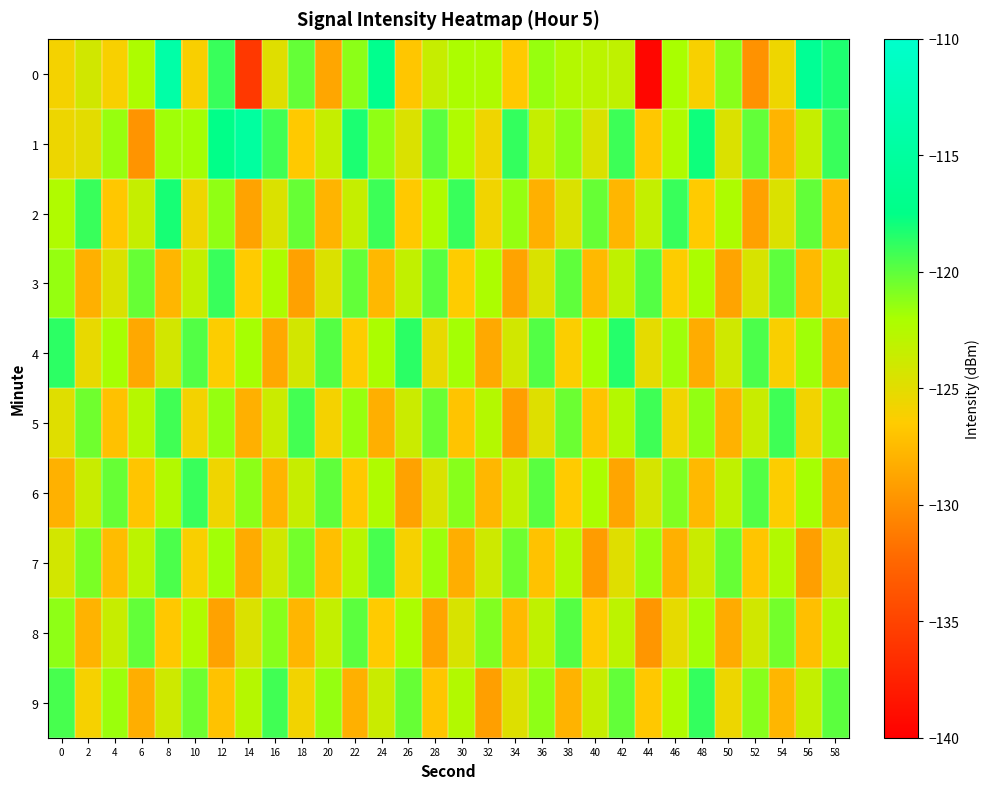

Reading left to right, transcribe all the data shown in this chart.

0: 0=-126.0	2=-124.1	4=-126.1	6=-122.2	8=-114.0	10=-126.2	12=-119.0	14=-135.8	16=-124.8	18=-120.2	20=-128.7	22=-121.2	24=-116.8	26=-126.9	28=-123.5	30=-122.2	32=-122.3	34=-126.6	36=-121.5	38=-122.6	40=-122.9	42=-123.2	44=-139.5	46=-122.0	48=-126.2	50=-121.2	52=-129.9	54=-125.6	56=-116.1	58=-118.3
1: 0=-125.6	2=-125.1	4=-121.5	6=-129.8	8=-121.8	10=-121.9	12=-117.4	14=-115.0	16=-119.2	18=-126.7	20=-123.5	22=-118.2	24=-121.3	26=-124.6	28=-119.9	30=-122.3	32=-125.7	34=-118.9	36=-123.5	38=-121.2	40=-124.6	42=-119.1	44=-126.8	46=-122.3	48=-117.9	50=-124.6	52=-120.1	54=-127.9	56=-123.5	58=-119.0
2: 0=-122.3	2=-119.0	4=-126.8	6=-123.5	8=-118.1	10=-125.7	12=-121.3	14=-128.9	16=-124.6	18=-120.2	20=-127.9	22=-123.5	24=-119.1	26=-126.7	28=-122.3	30=-119.0	32=-125.8	34=-121.5	36=-128.1	38=-124.6	40=-120.2	42=-127.8	44=-123.3	46=-119.0	48=-126.6	50=-122.2	52=-129.0	54=-124.6	56=-120.1	58=-127.7
3: 0=-121.5	2=-128.1	4=-124.6	6=-120.2	8=-127.8	10=-123.3	12=-119.0	14=-126.6	16=-122.2	18=-129.0	20=-124.6	22=-120.1	24=-127.7	26=-123.3	28=-119.8	30=-126.5	32=-122.2	34=-128.9	36=-124.5	38=-120.1	40=-127.6	42=-123.2	44=-119.7	46=-126.4	48=-122.1	50=-128.8	52=-124.4	54=-120.0	56=-127.5	58=-123.1
4: 0=-118.7	2=-125.3	4=-121.9	6=-128.6	8=-124.1	10=-119.7	12=-126.4	14=-121.9	16=-128.6	18=-124.2	20=-119.7	22=-126.4	24=-122.1	26=-118.6	28=-125.3	30=-121.9	32=-128.5	34=-124.1	36=-119.7	38=-126.3	40=-121.9	42=-118.5	44=-125.1	46=-121.7	48=-128.4	50=-123.9	52=-119.5	54=-126.2	56=-121.7	58=-128.3
5: 0=-124.9	2=-120.4	4=-127.1	6=-122.7	8=-119.2	10=-125.9	12=-121.5	14=-128.1	16=-123.7	18=-119.3	20=-125.9	22=-121.5	24=-128.2	26=-123.7	28=-120.3	30=-127.0	32=-122.5	34=-129.2	36=-124.8	38=-120.3	40=-127.0	42=-122.6	44=-119.1	46=-125.8	48=-121.4	50=-128.0	52=-123.6	54=-119.2	56=-125.8	58=-121.4
6: 0=-128.1	2=-123.6	4=-120.2	6=-126.9	8=-122.4	10=-119.0	12=-125.7	14=-121.2	16=-127.9	18=-123.5	20=-120.0	22=-126.7	24=-122.3	26=-128.9	28=-124.5	30=-121.1	32=-127.7	34=-123.3	36=-119.9	38=-126.5	40=-122.1	42=-128.8	44=-124.3	46=-120.9	48=-127.6	50=-123.1	52=-119.7	54=-126.4	56=-121.9	58=-128.6
7: 0=-124.2	2=-120.7	4=-127.4	6=-123.0	8=-119.5	10=-126.2	12=-121.8	14=-128.4	16=-124.0	18=-120.6	20=-127.2	22=-122.8	24=-119.4	26=-126.0	28=-121.6	30=-128.3	32=-123.8	34=-120.4	36=-127.1	38=-122.6	40=-129.3	42=-124.9	44=-121.4	46=-128.1	48=-123.7	50=-120.2	52=-126.9	54=-122.5	56=-129.1	58=-124.7
8: 0=-121.3	2=-127.9	4=-123.5	6=-120.1	8=-126.7	10=-122.3	12=-129.0	14=-124.5	16=-121.1	18=-127.8	20=-123.3	22=-119.9	24=-126.6	26=-122.1	28=-128.8	30=-124.4	32=-120.9	34=-127.6	36=-123.2	38=-119.7	40=-126.4	42=-123.0	44=-129.6	46=-125.2	48=-121.8	50=-128.4	52=-124.0	54=-120.6	56=-127.2	58=-122.8
9: 0=-119.4	2=-126.0	4=-121.6	6=-128.3	8=-123.8	10=-120.4	12=-127.1	14=-122.6	16=-119.2	18=-125.9	20=-121.4	22=-128.1	24=-123.7	26=-120.2	28=-126.9	30=-122.5	32=-129.1	34=-124.7	36=-121.3	38=-127.9	40=-123.5	42=-120.1	44=-126.7	46=-122.3	48=-118.9	50=-125.5	52=-121.1	54=-127.8	56=-123.3	58=-119.9